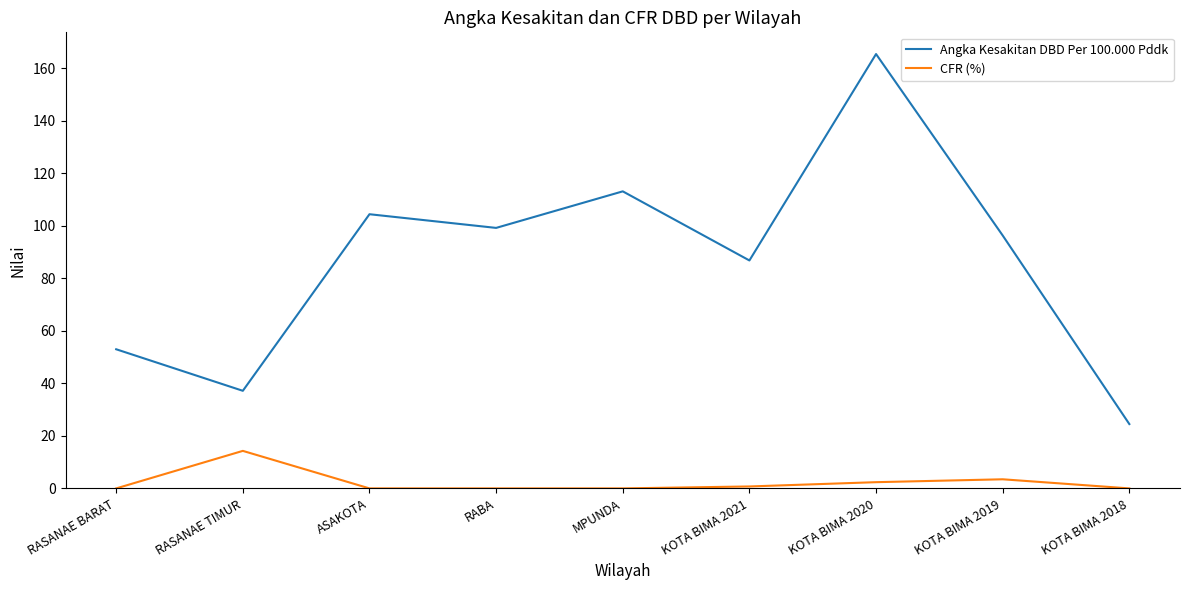

True or false: Angka Kesakitan DBD Per 100.000 Pddk and CFR (%) cross at least once.

False